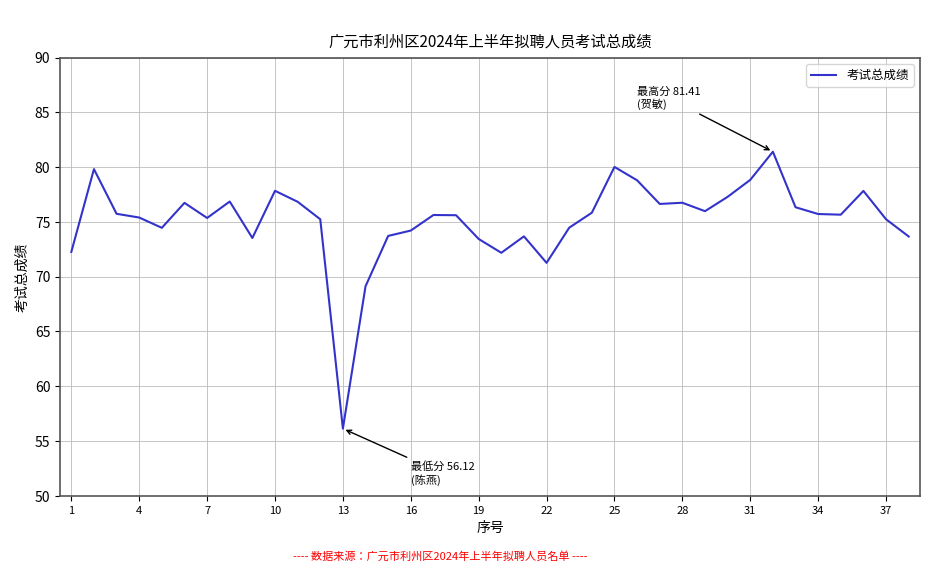

What is the maximum value shown in the chart?

81.4